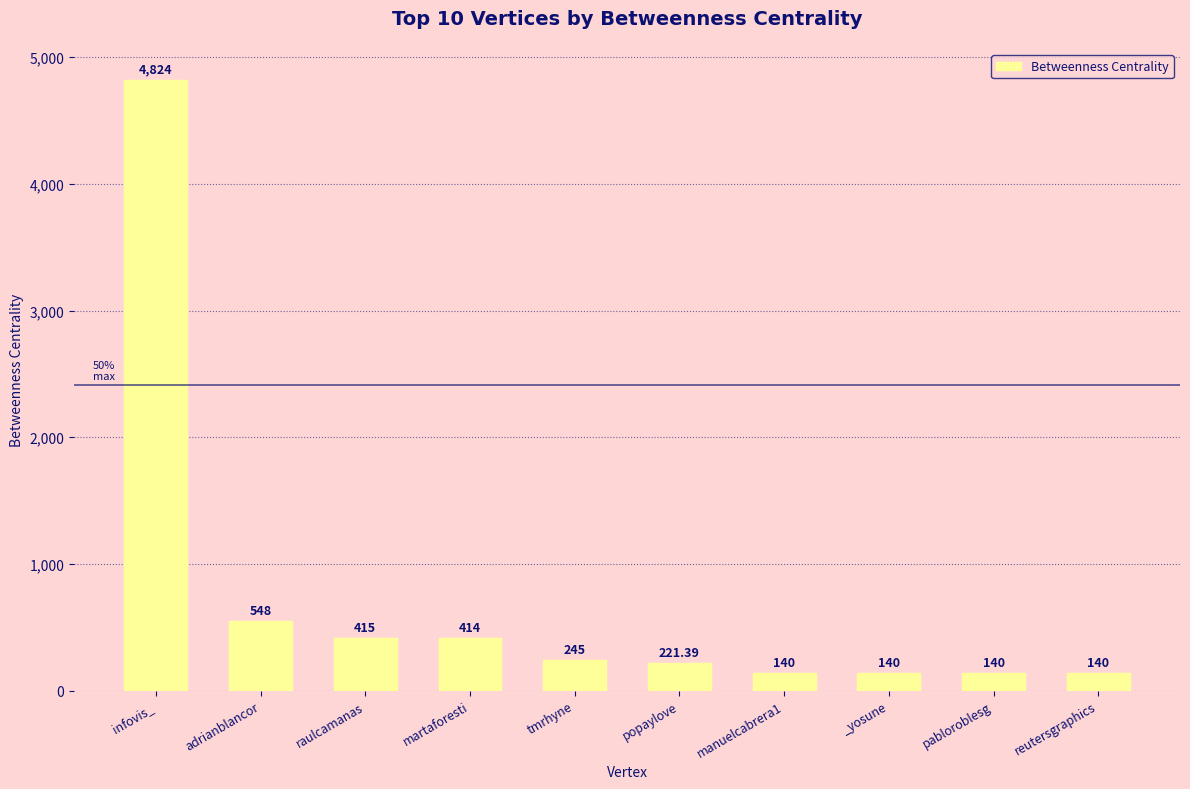

What is the difference between the maximum and minimum values?

4684.0